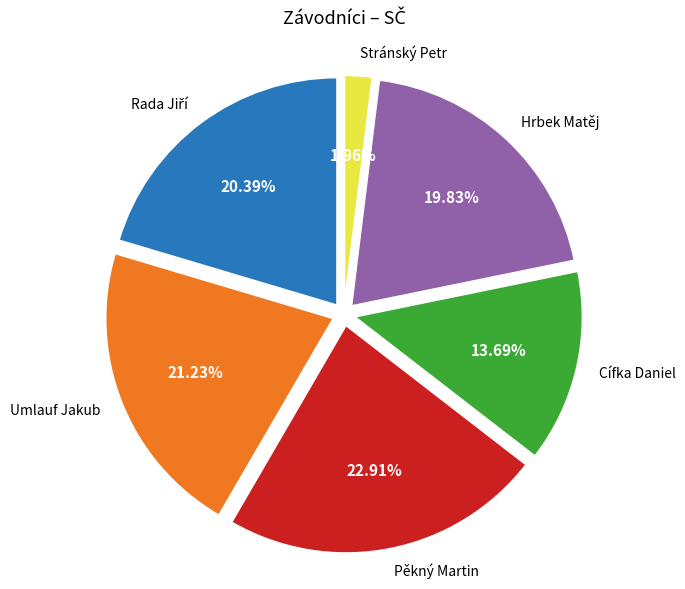

Does any single category account for the majority?

No